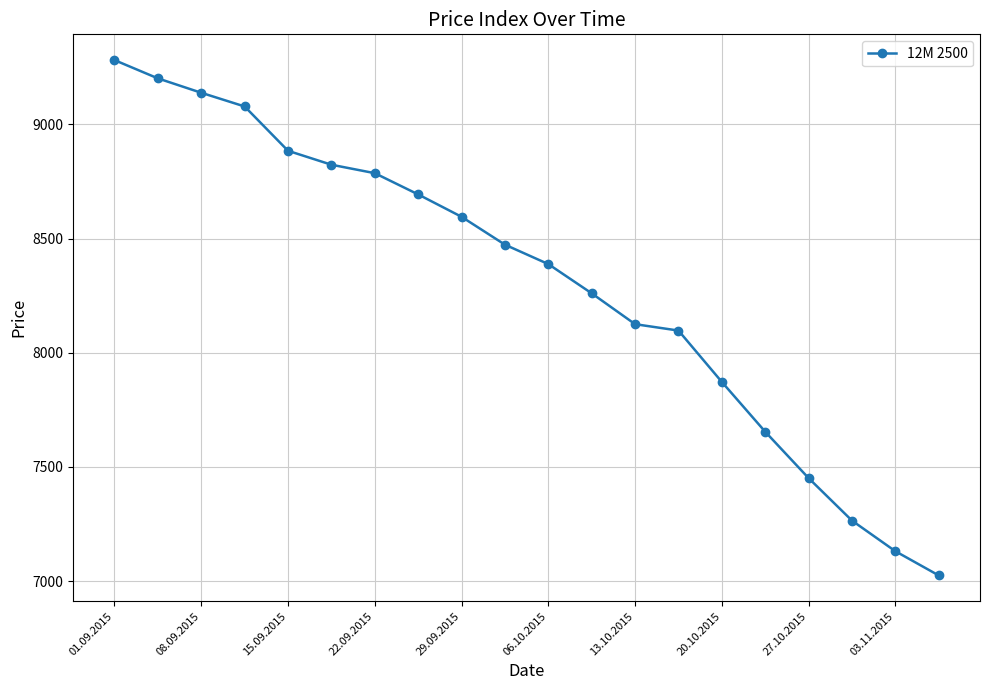

Does the chart display data point markers on the line(s)?

Yes